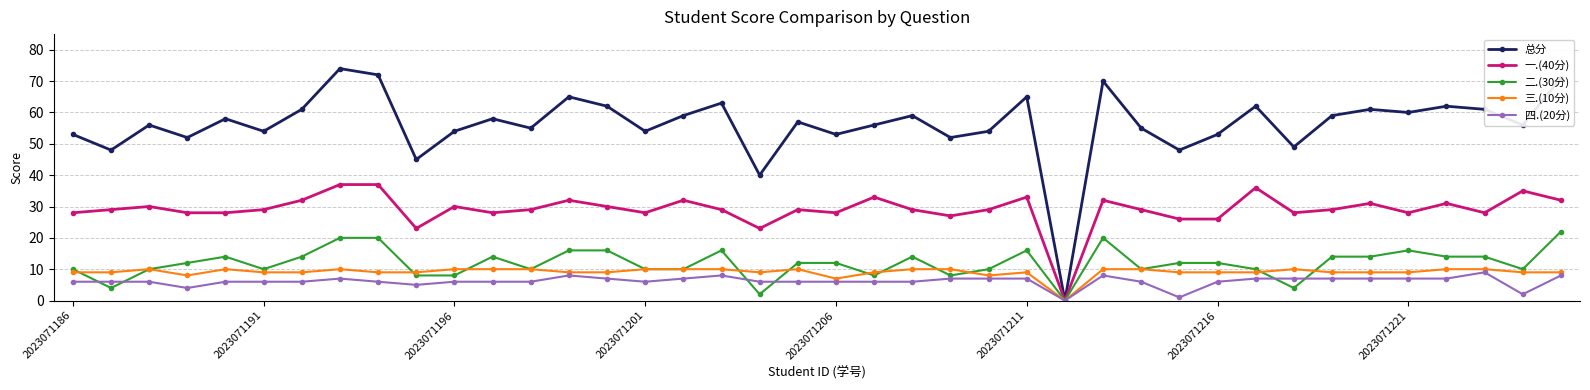

What is the sum of all 二.(30分) values?

476